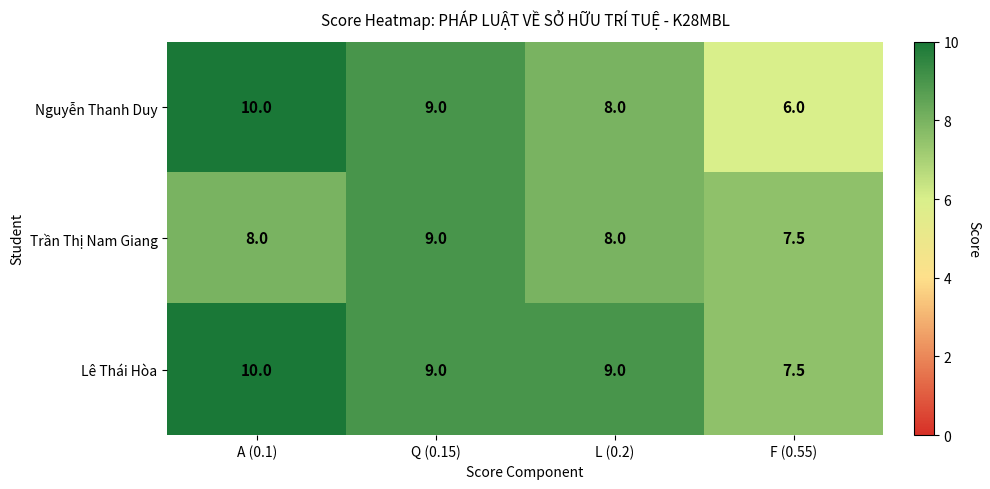

At how many categories does at least one series exceed 7?

4